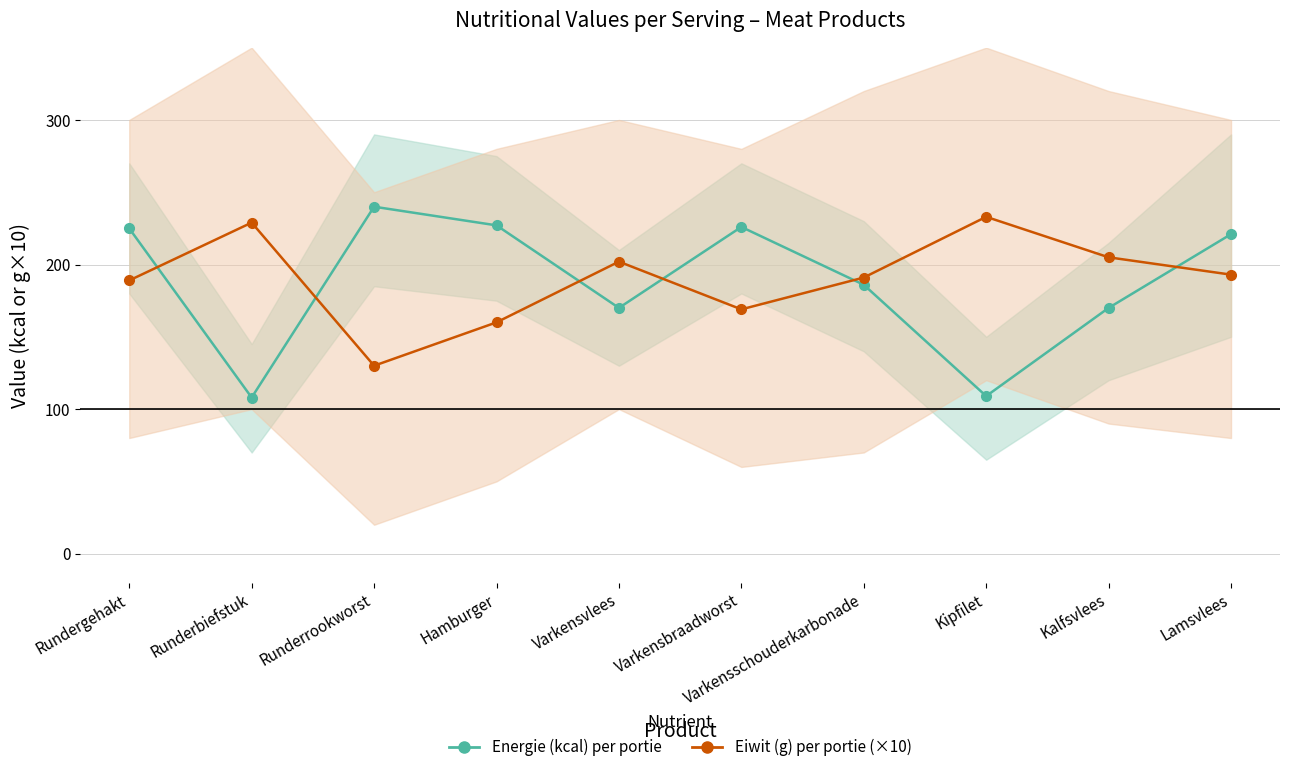

Which series has the largest total across all categories?

Eiwit (g) per portie (×10)